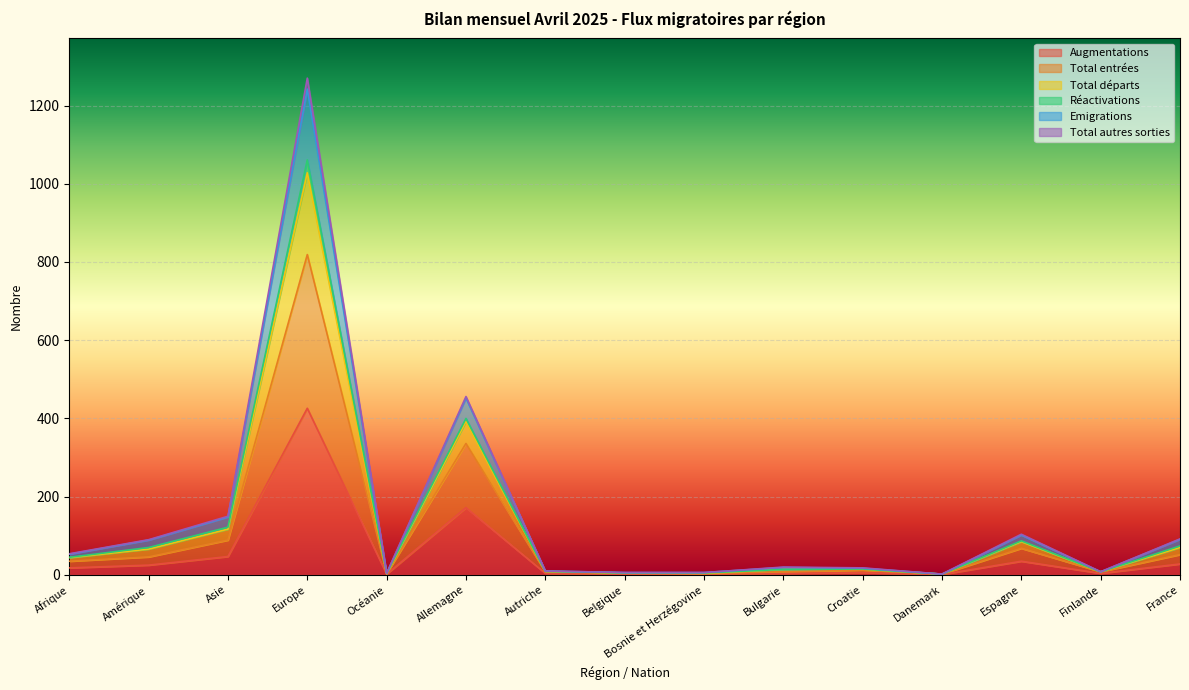

Which has a higher value, Danemark or Autriche?

Autriche